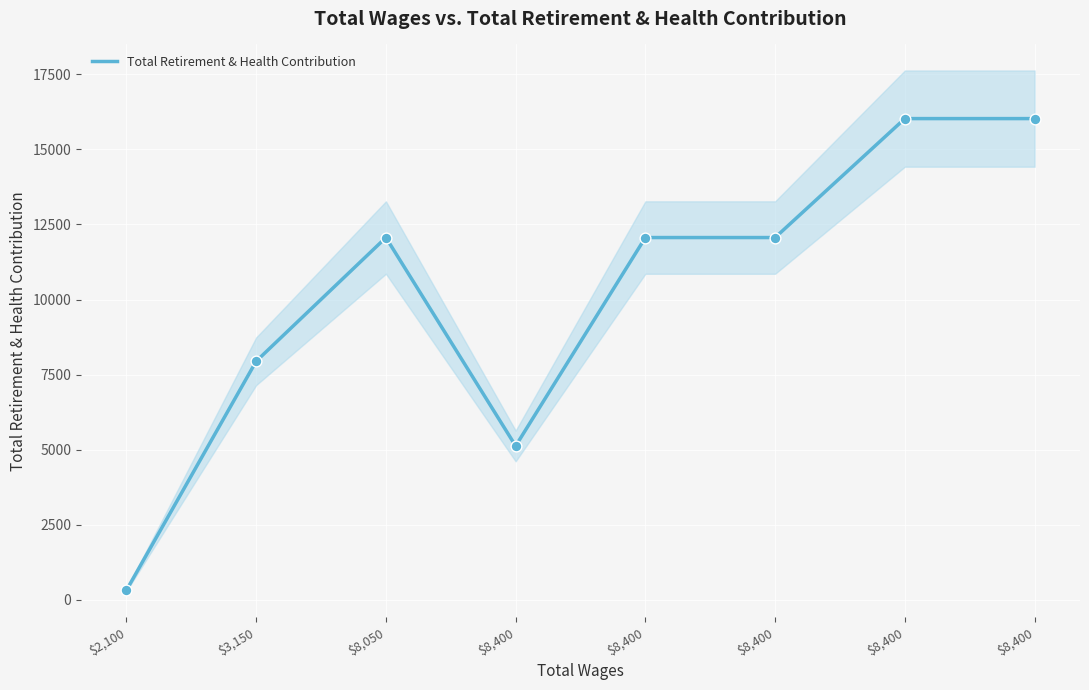

Approximately how many times larger is the value at $8,400 compared to $8,400?

2.4